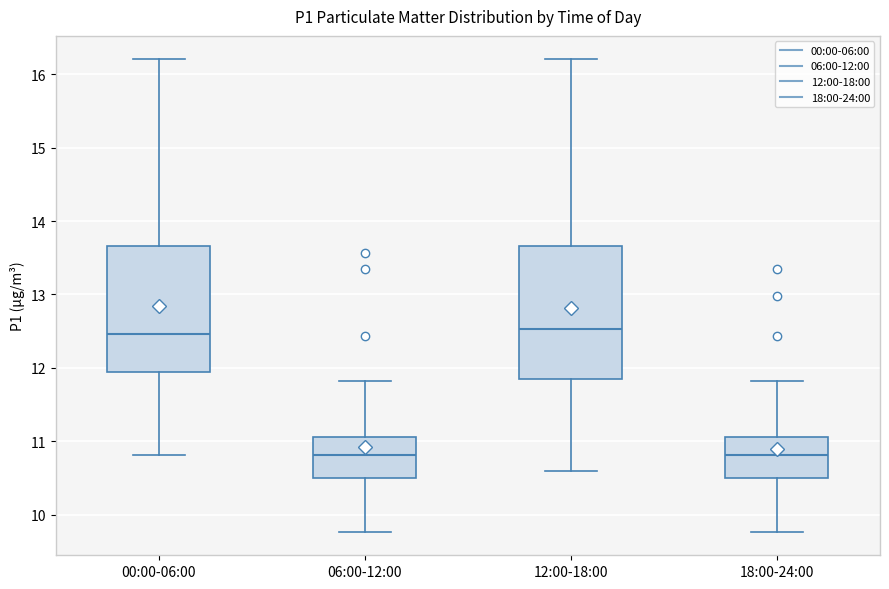

Where does the median line of the box for 12:00-18:00 sit on the y-axis? The values are not printed on the chart, so give them approximately, as read against the axis.

12.5